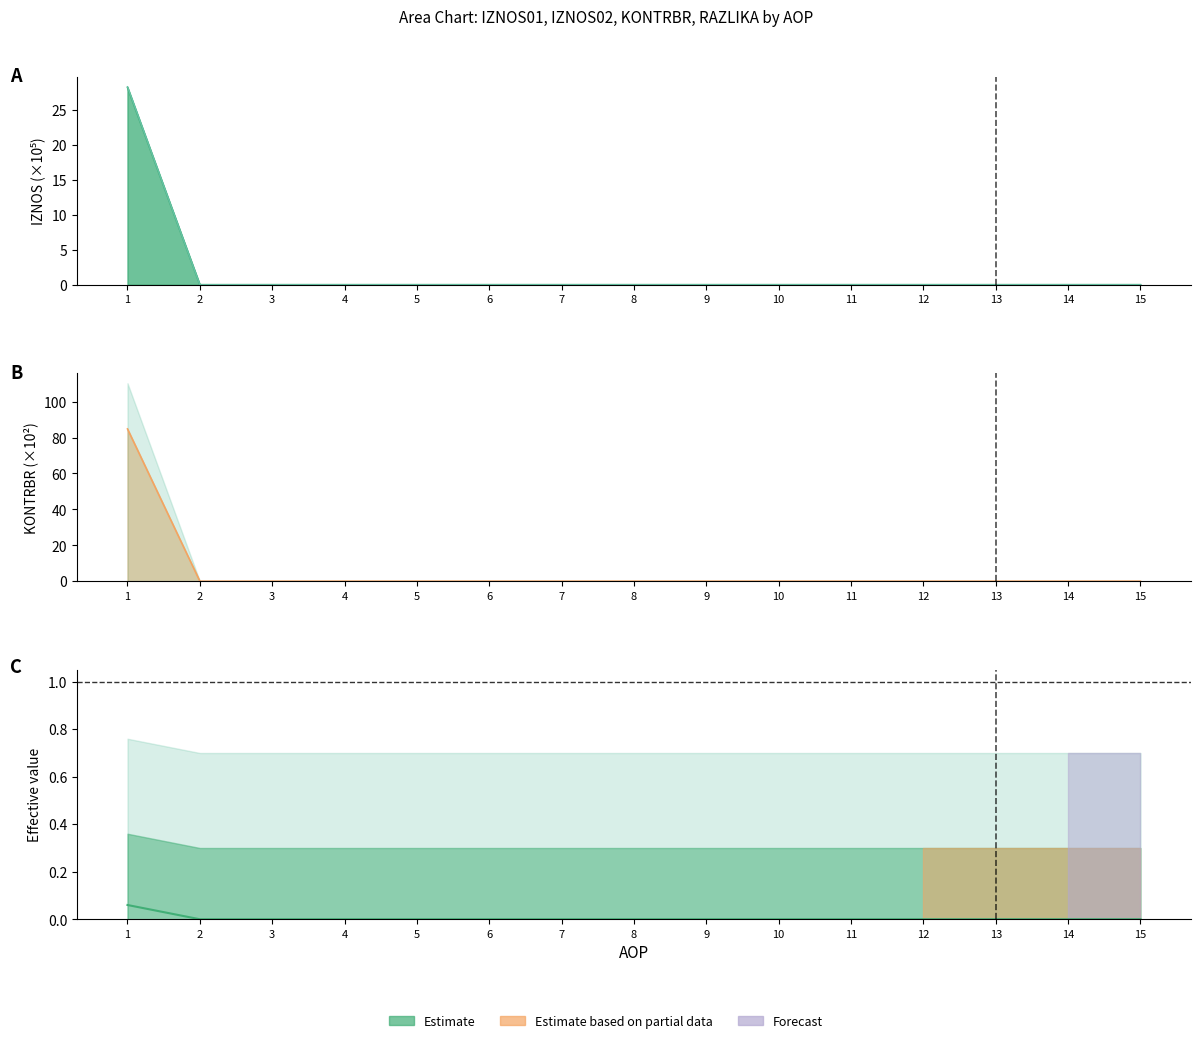

Rank the series by their maximum value, from highest to lowest.

KONTRBR, IZNOS02, RAZLIKA, IZNOS01